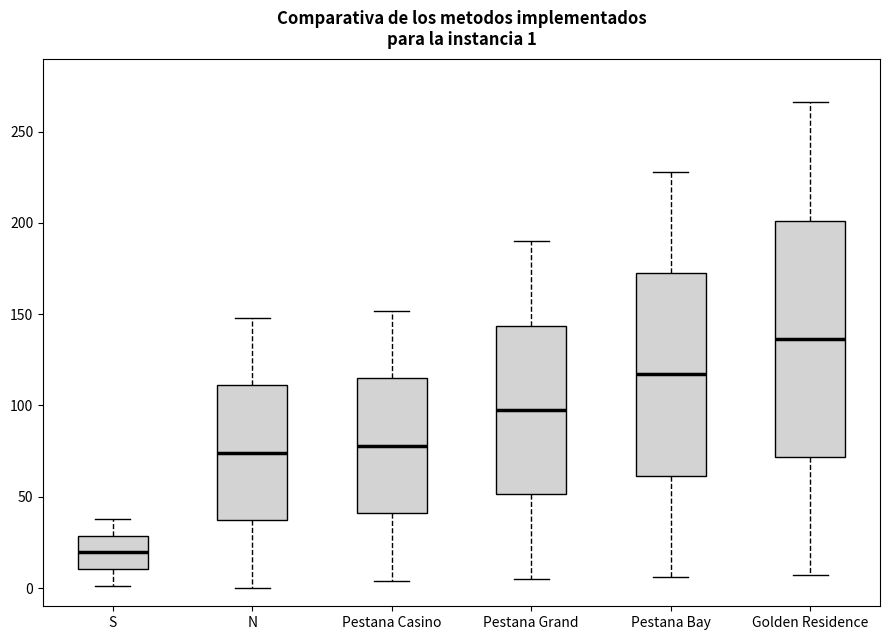

Which box has the highest median line?

Golden Residence